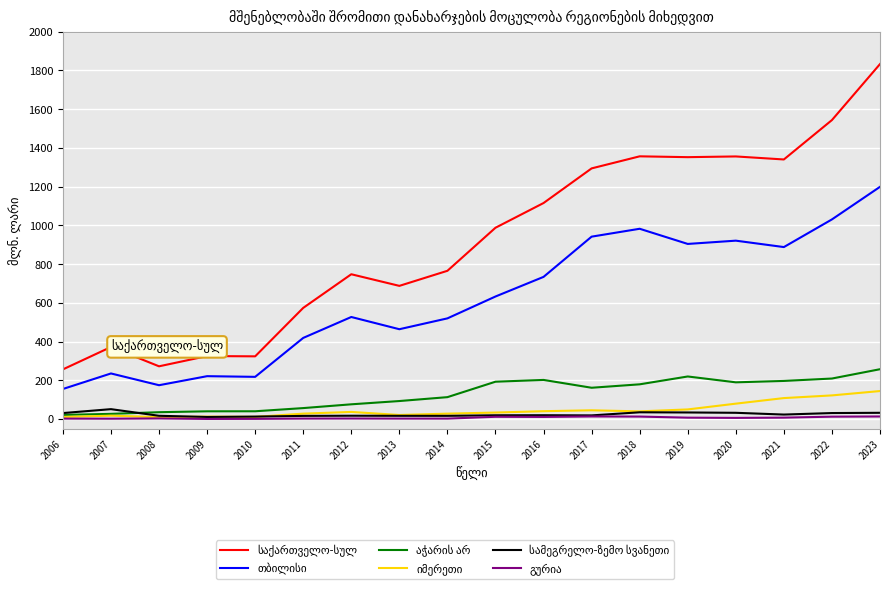

At which category is the sum across all series the highest?

2023